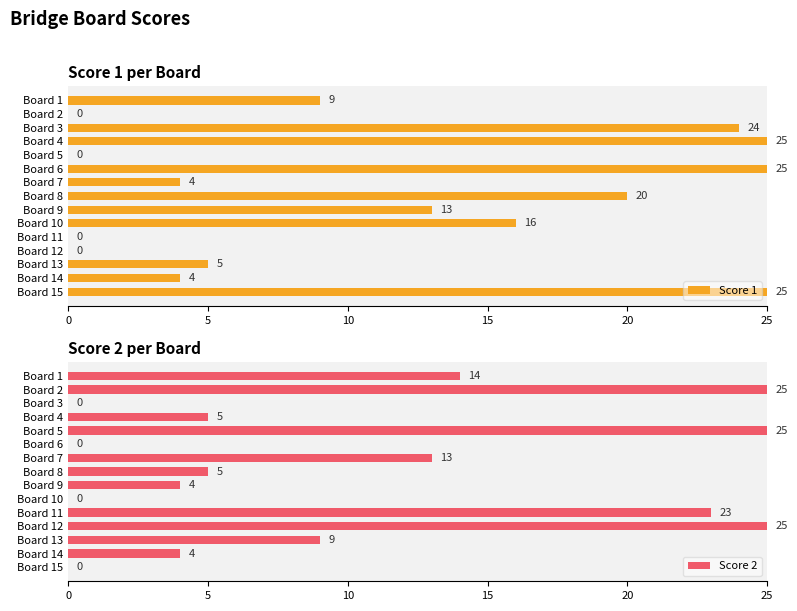

What is the sum of the Score 1 values at Board 7 and Board 13?

9